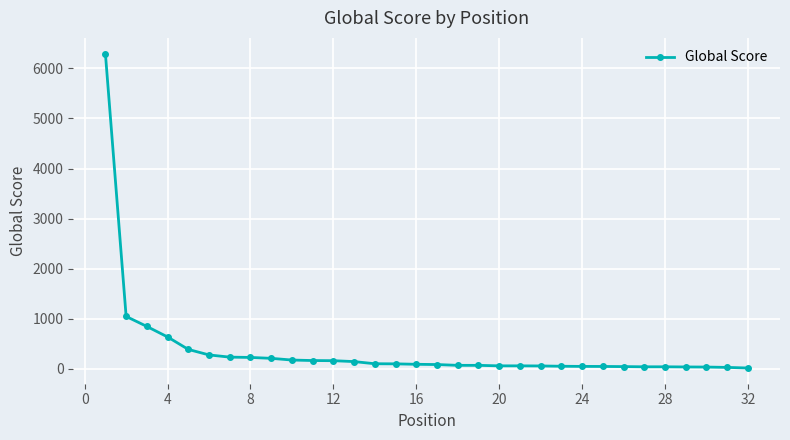

What is the difference between the maximum and second lowest values?

6266